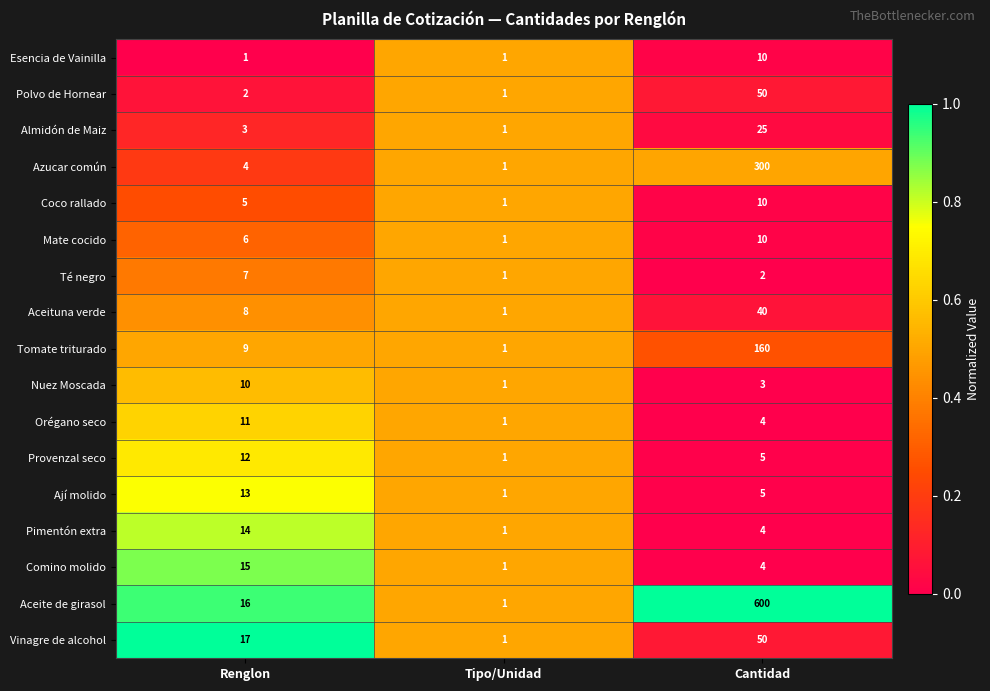

Is it true that Pimentón extra equals 6 at Cantidad?

False